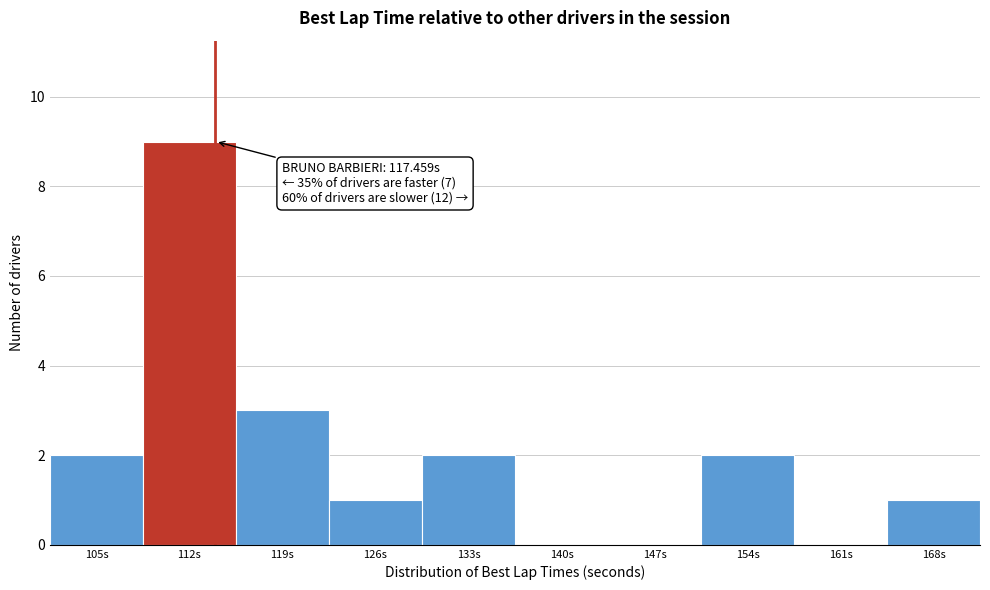

What is the change in value from 112s to 119s?

-6